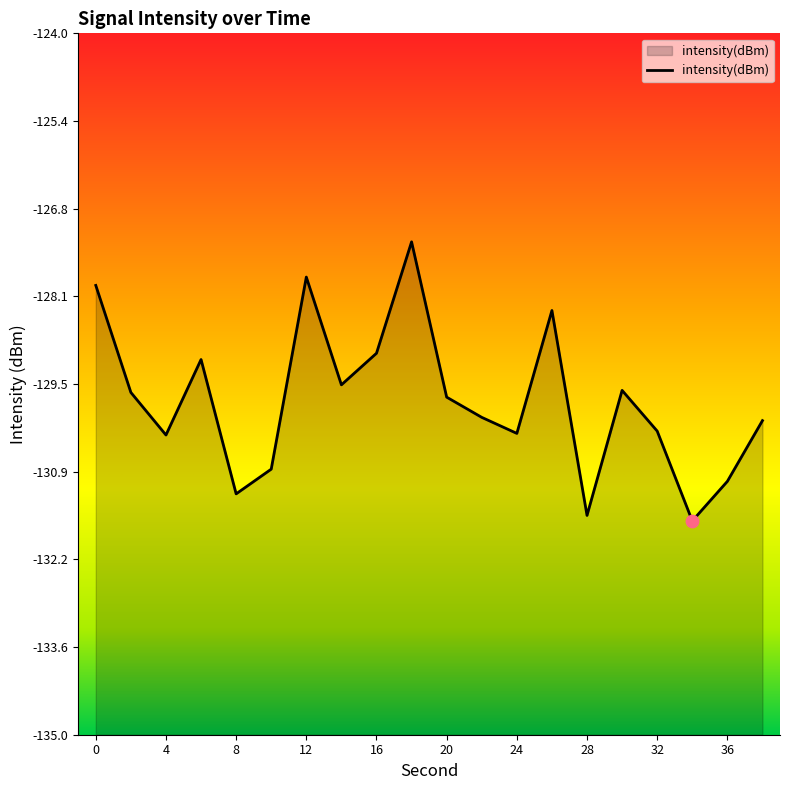

Between 26 and 18, which is larger?

18